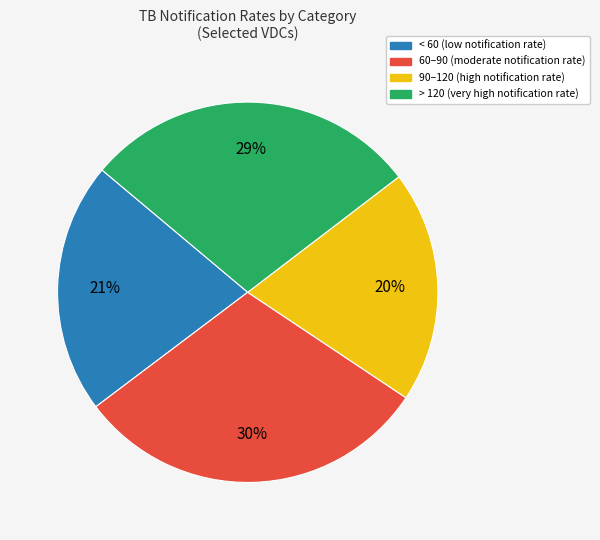

To the nearest percent, what is the average slice percentage?

25%